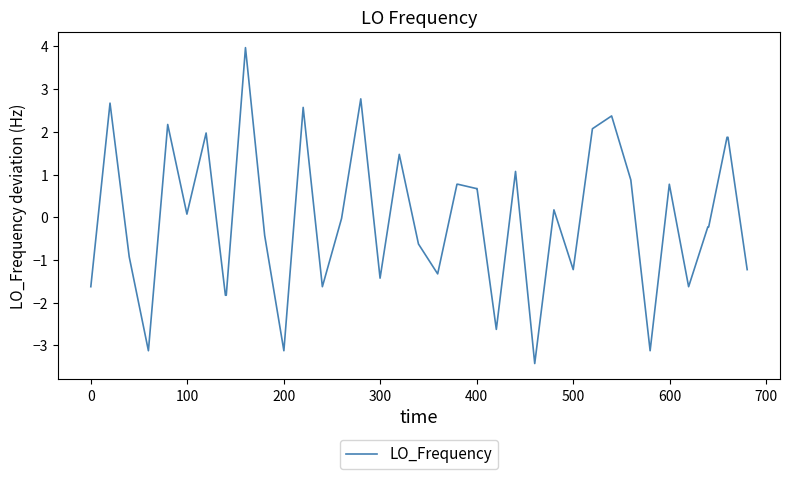

What is the difference between the maximum and minimum values?

7.4